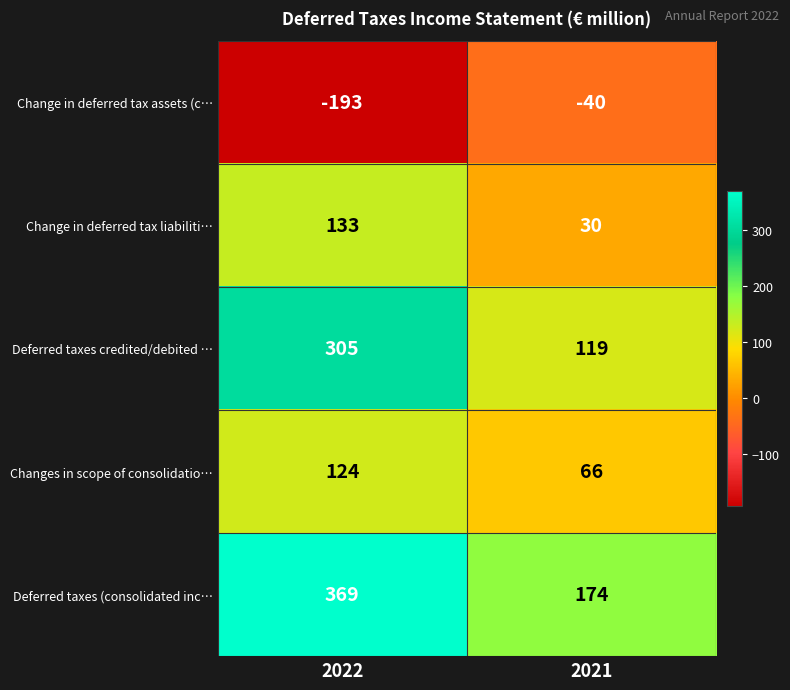

Rank the series at 2021 from lowest to highest value.

Change in deferred tax assets (c…, Change in deferred tax liabiliti…, Changes in scope of consolidatio…, Deferred taxes credited/debited …, Deferred taxes (consolidated inc…